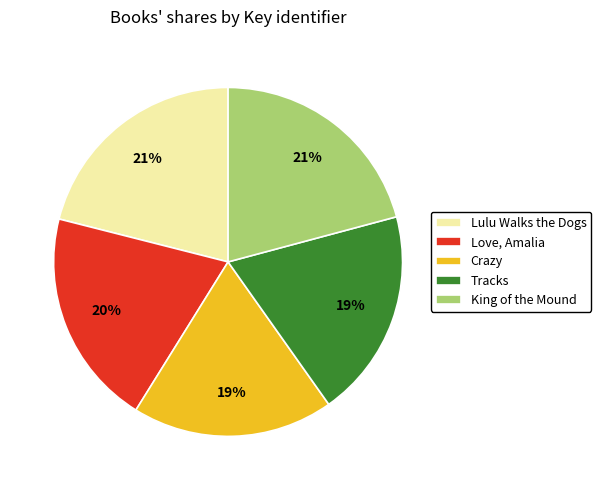

To the nearest percent, what percentage of the pie is Crazy?

19%